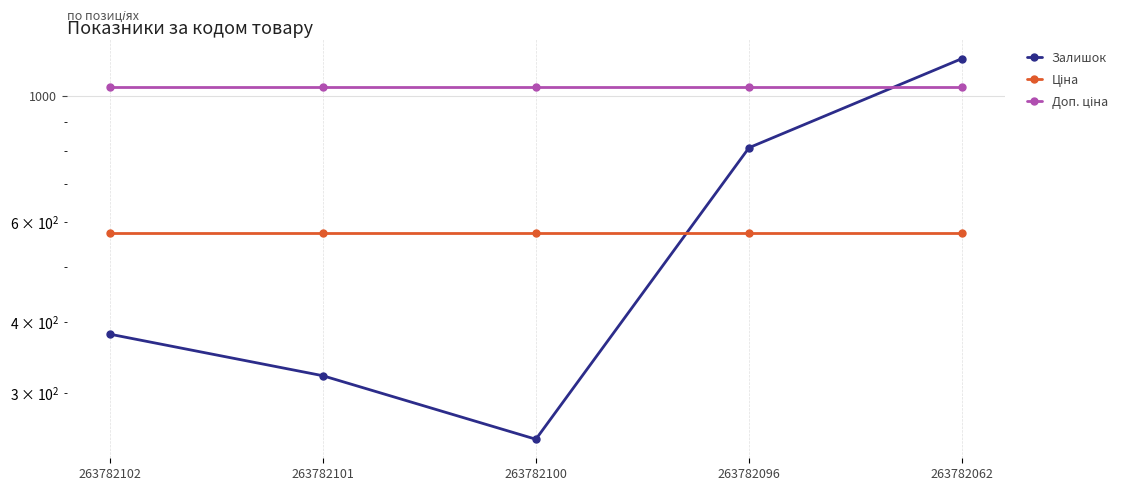

The Залишок series shows 810.0 at 263782096. True or false?

True